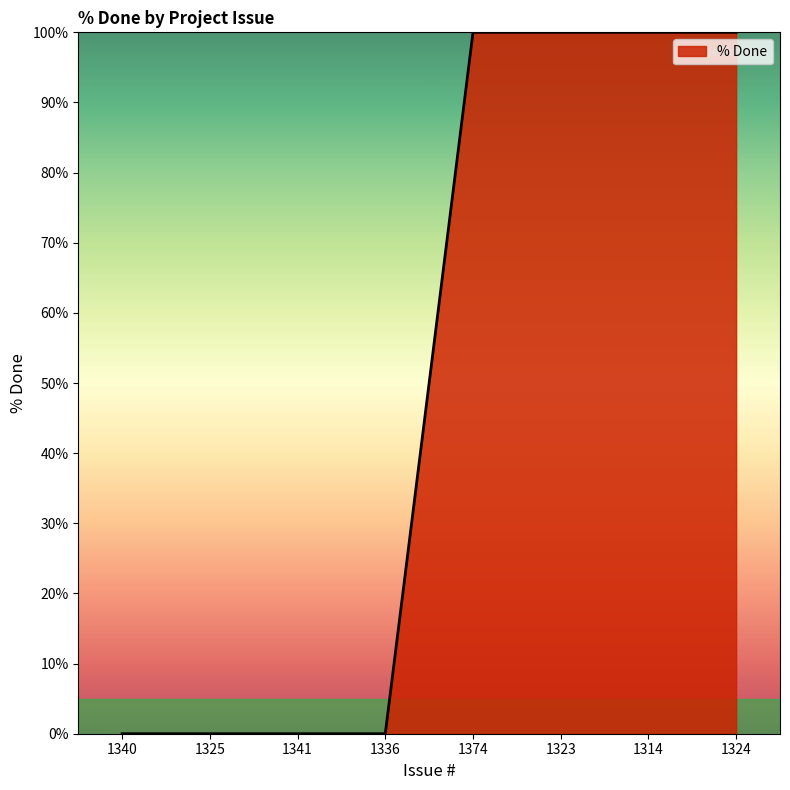

Reading left to right, list all the values displayed in this chart.

0	0	0	0	100	100	100	100